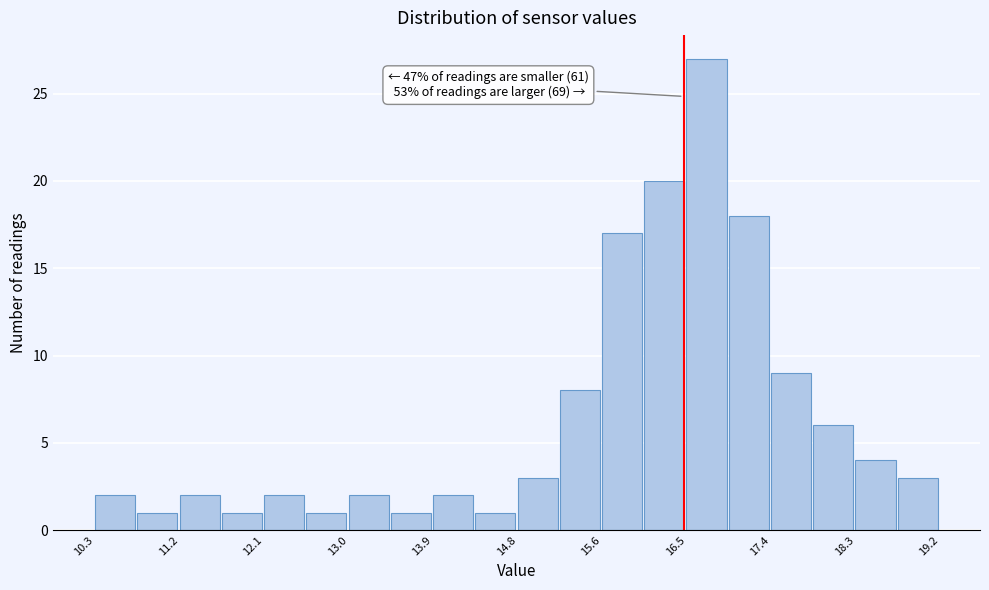

Over which range of the x-axis is the bar tallest?

16.5 to 17.0